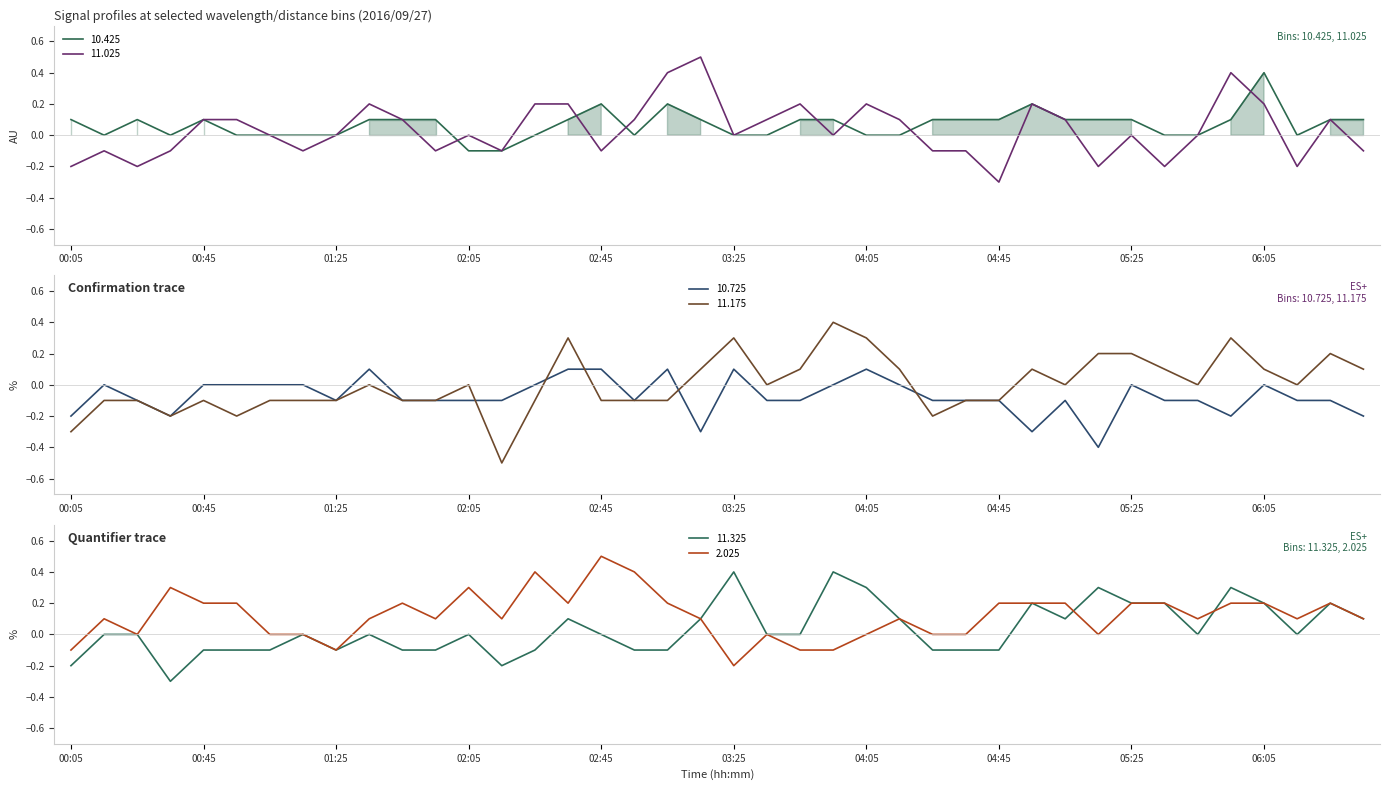

How many lines are shown in the chart?

6